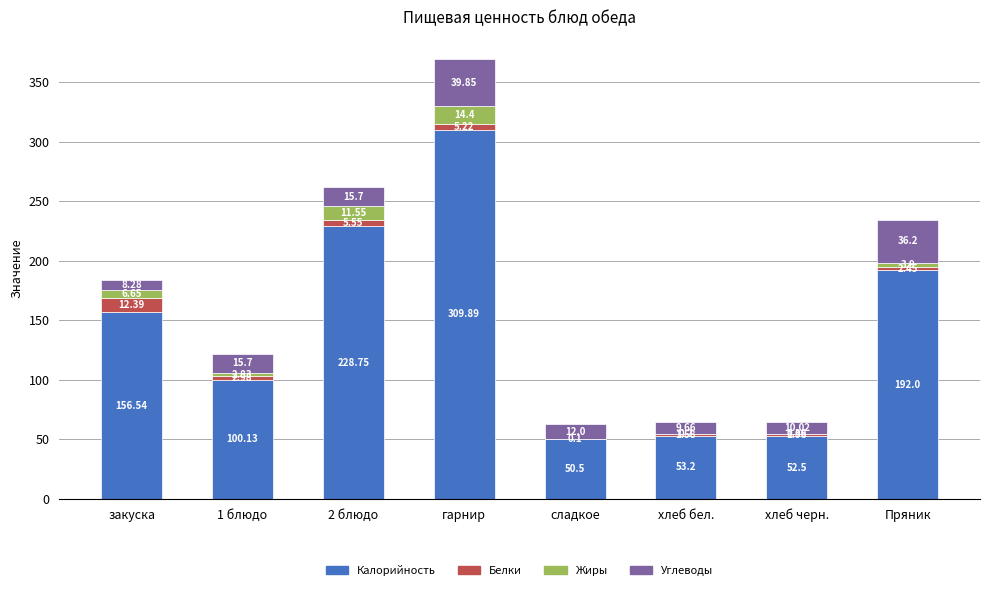

What is the total value across all series at сладкое?

62.6